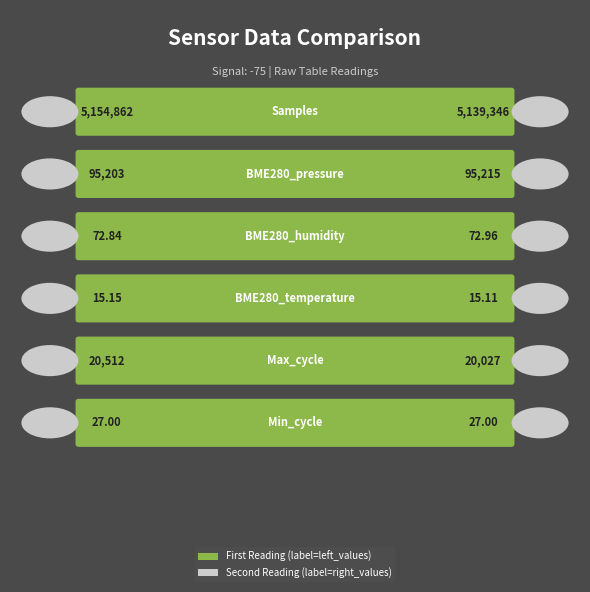

How many data points does each series have?

6